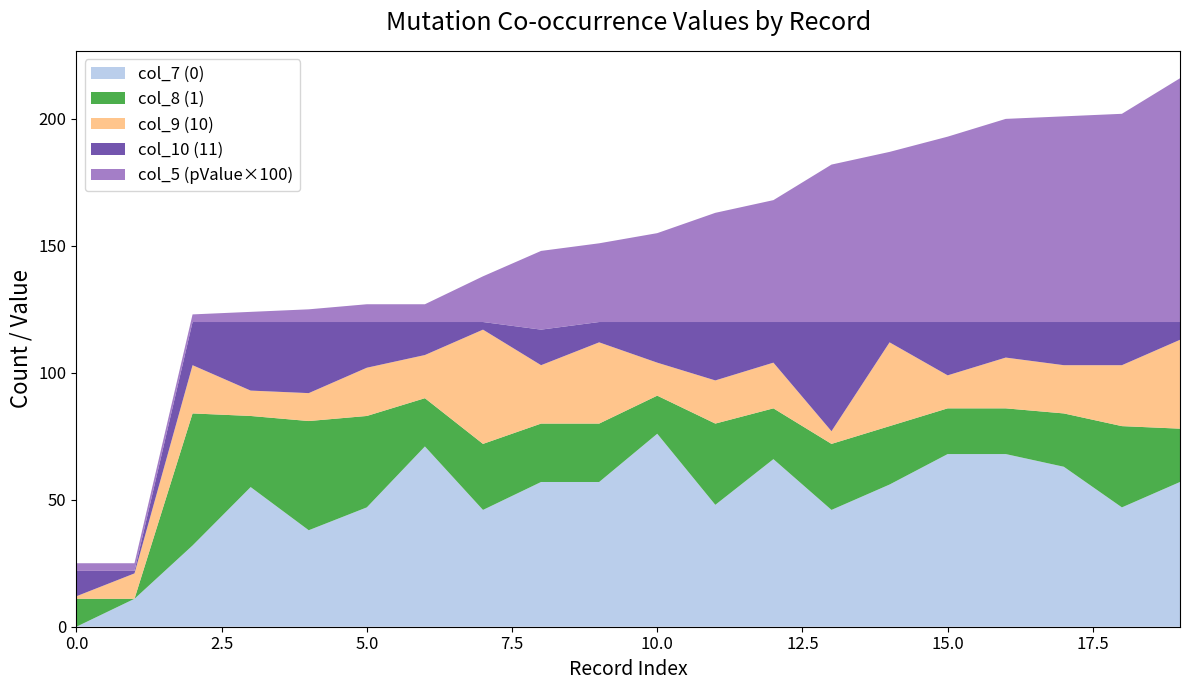

Reading left to right, list all the values displayed in this chart.

col_7 (0): 0	11	32	55	38	47	71	46	57	57	76	48	66	46	56	68	68	63	47	57
col_8 (1): 11	0	52	28	43	36	19	26	23	23	15	32	20	26	23	18	18	21	32	21
col_9 (10): 1	10	19	10	11	19	17	45	23	32	13	17	18	5	33	13	20	19	24	35
col_10 (11): 10	1	17	27	28	18	13	3	14	8	16	23	16	43	8	21	14	17	17	7
col_5 (pValue): 3	3	3	4	5	7	7	18	31	31	35	43	48	62	67	73	80	81	82	96